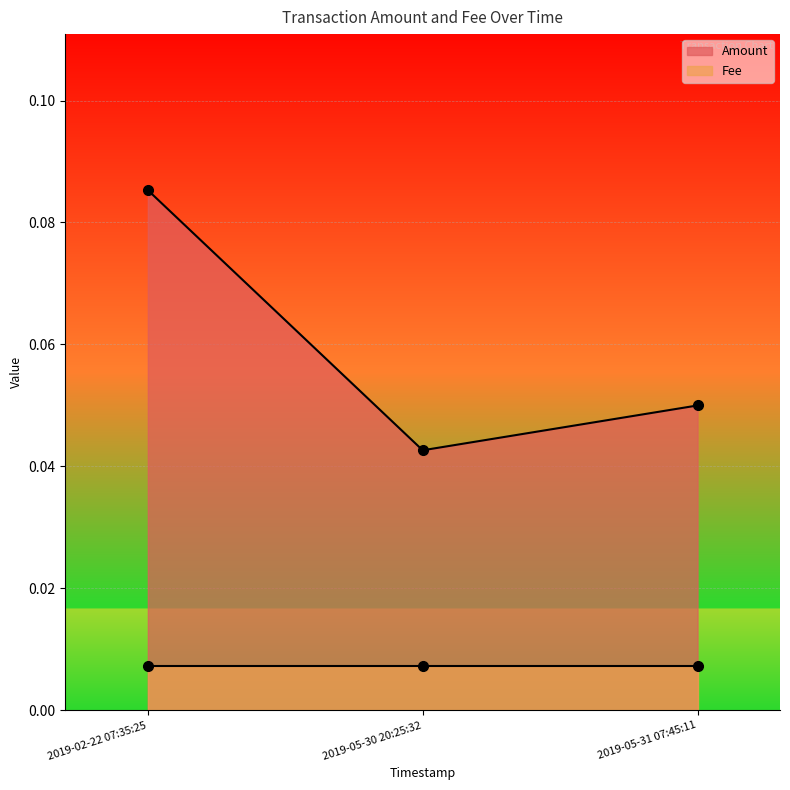

List the labels in order of value, largest first.

2019-02-22 07:35:25, 2019-05-31 07:45:11, 2019-05-30 20:25:32